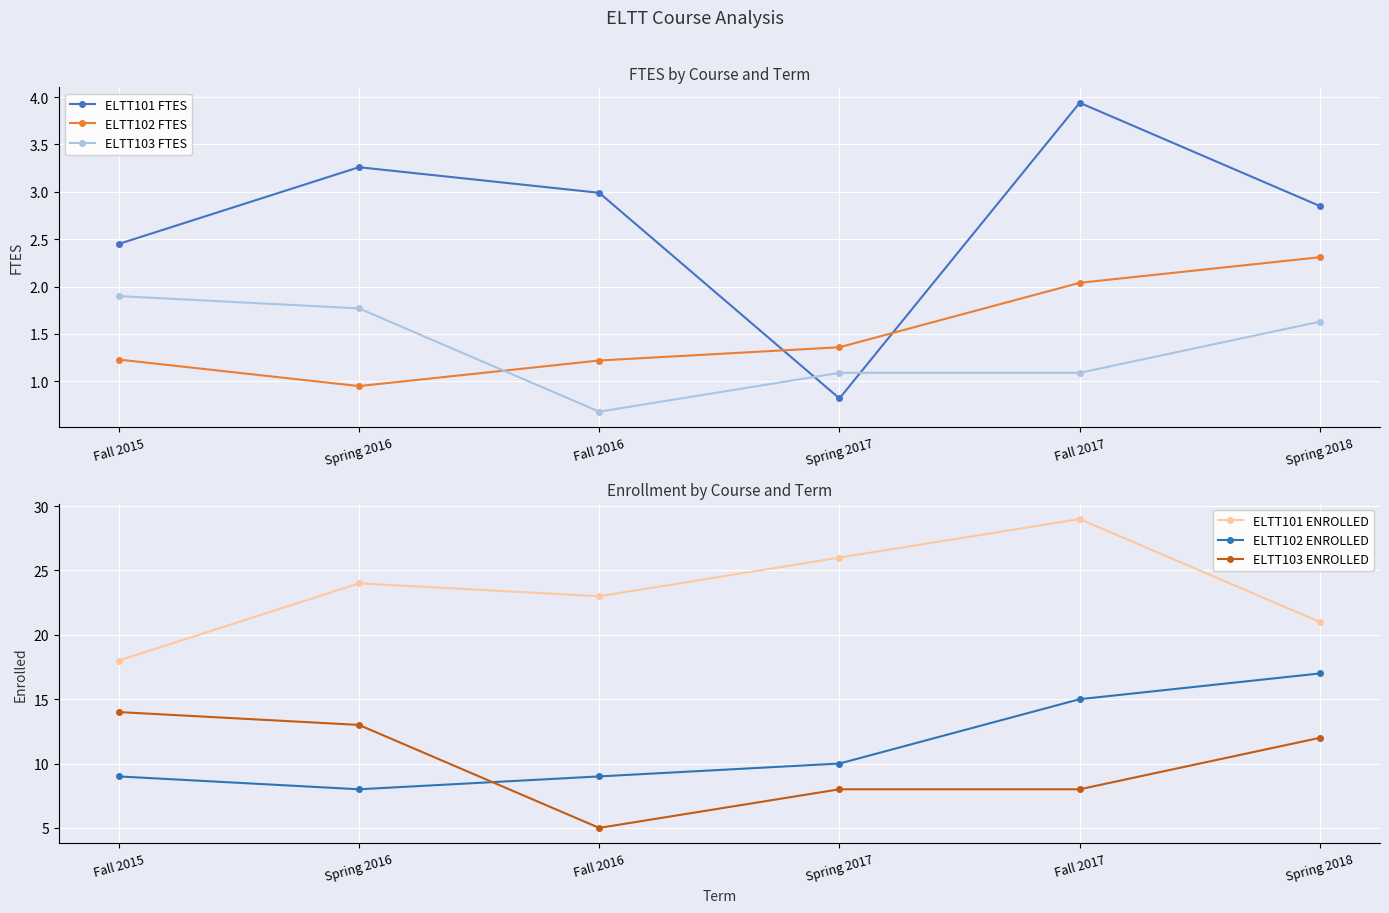

What position from the left is Fall 2017?

5